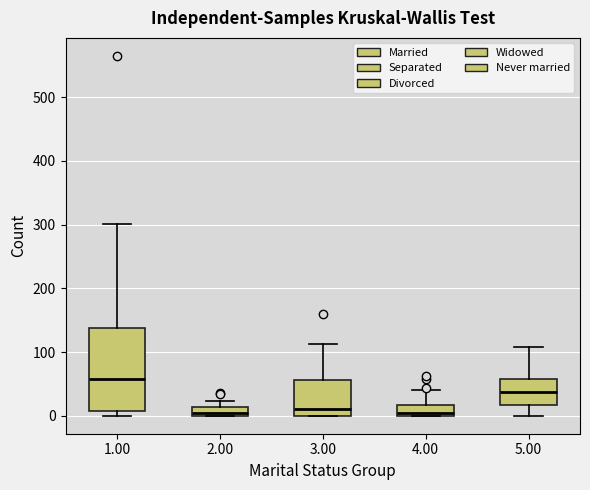

Comparing the boxes themselves (not the whiskers), which one is the tallest?

1.00